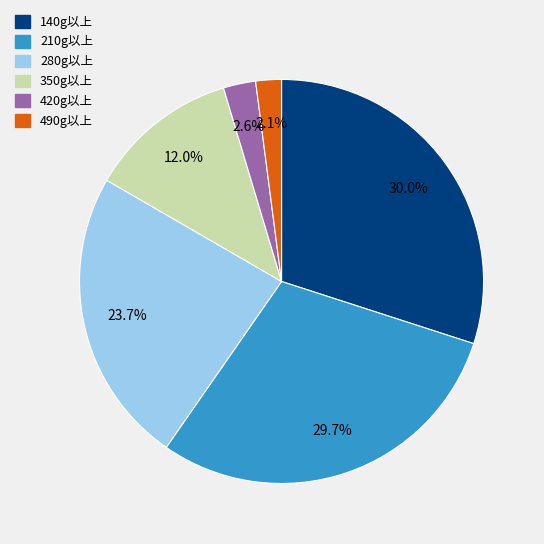

Is there a majority slice in this chart?

No